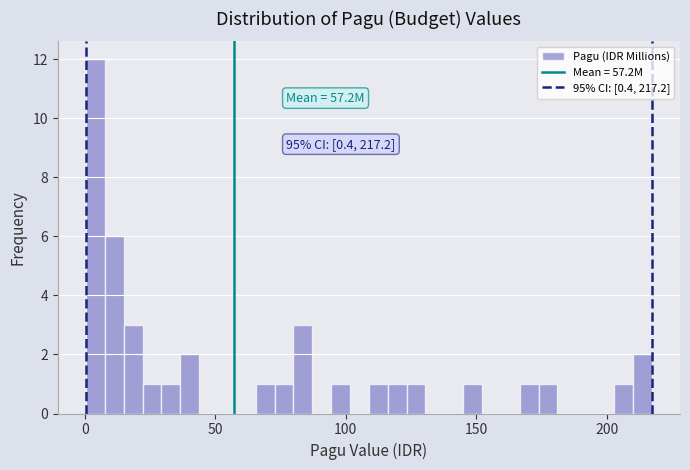

Around what value on the x-axis is the tallest bar? Give the approximate position of its centre, as read against the axis.

5